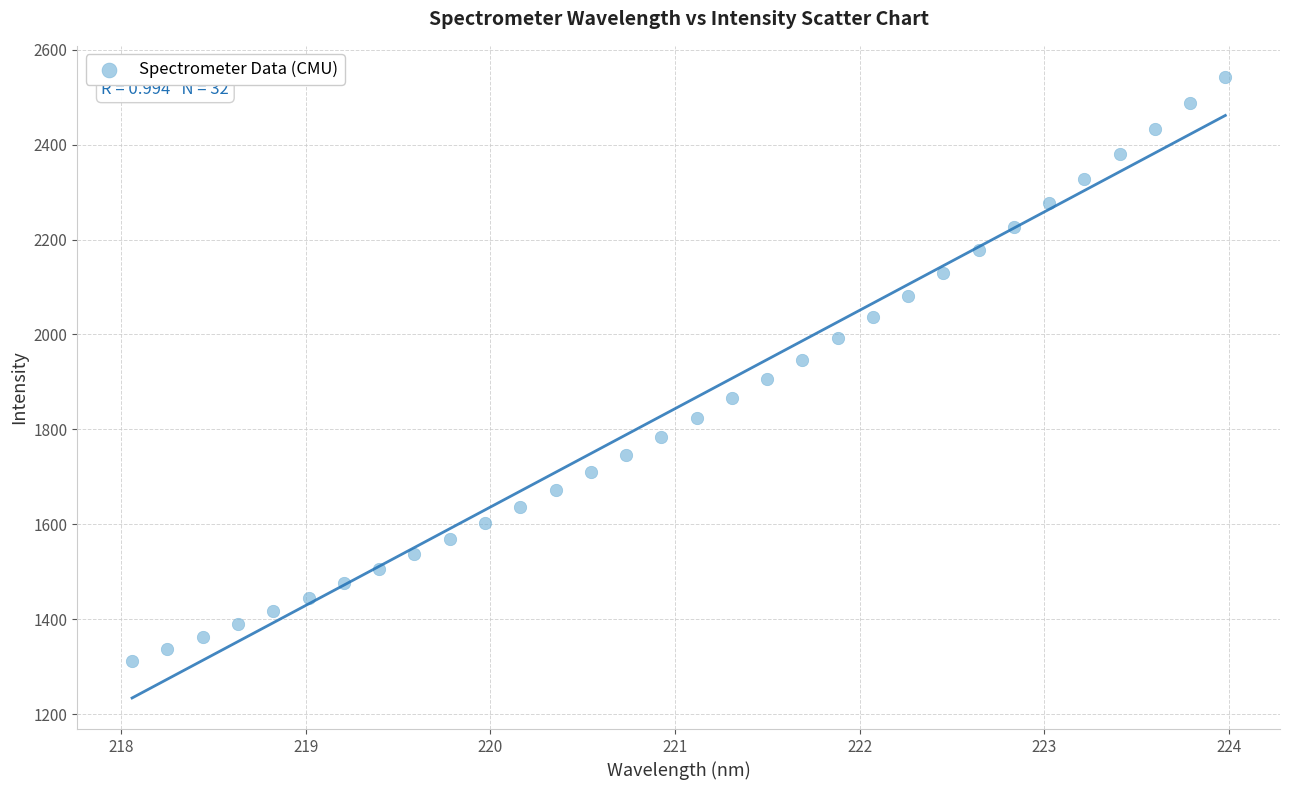

What is the range of X values (max minus min)?

5.9